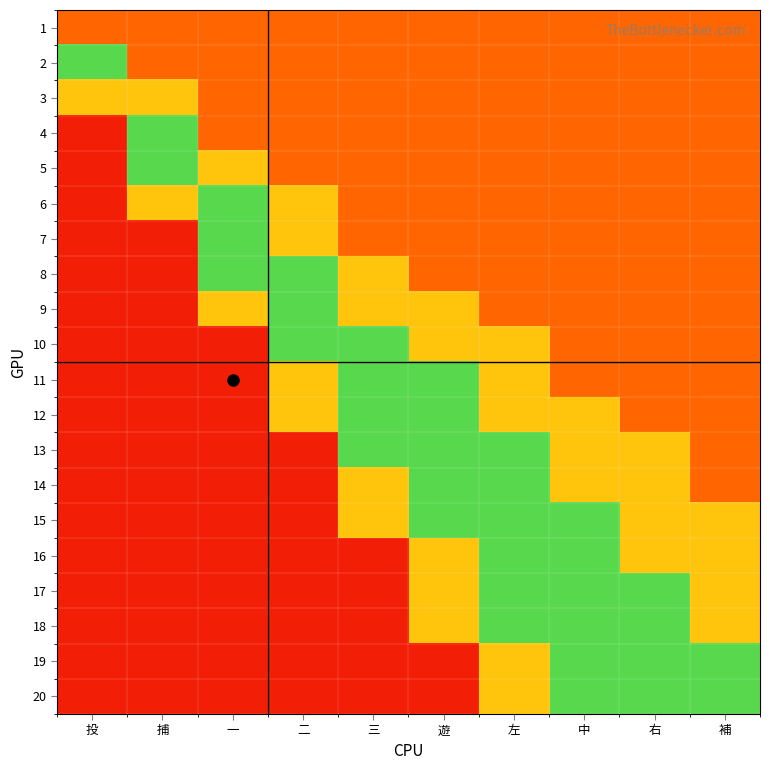

How many distinct data groups are displayed?

20